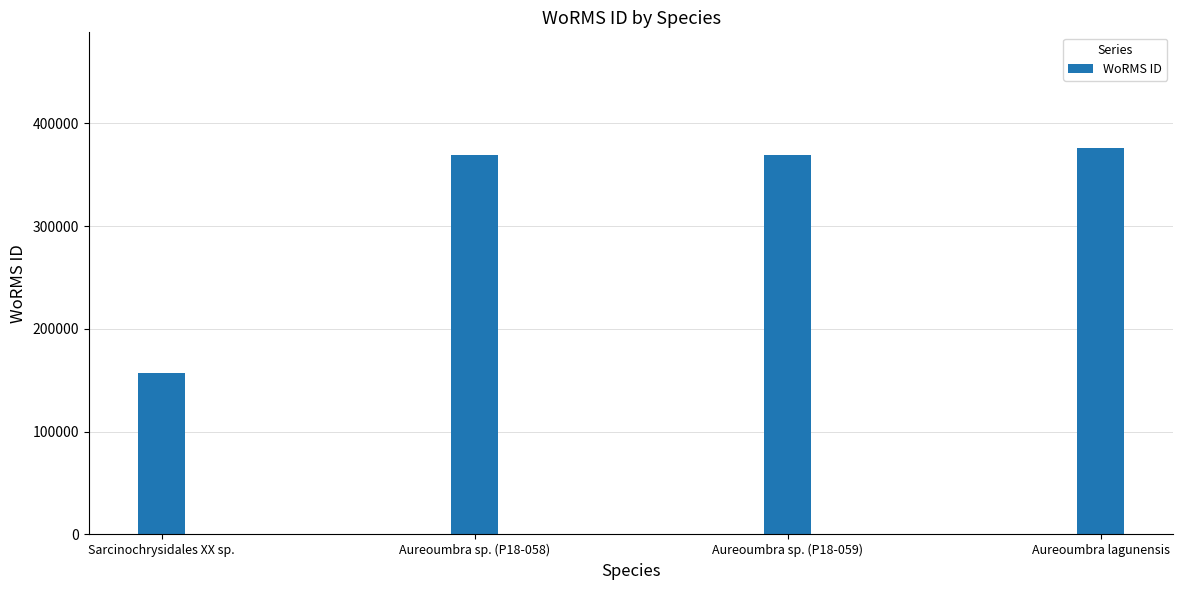

Which category has the lowest value across all series?

Sarcinochrysidales XX sp.